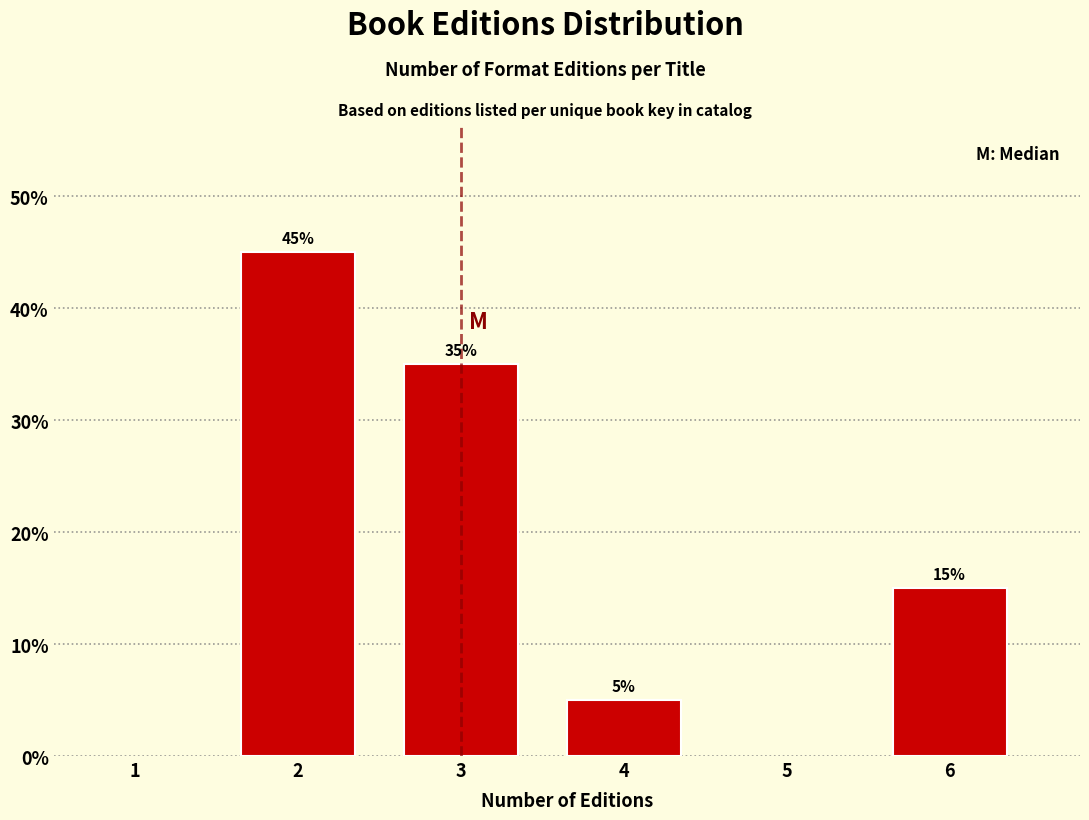

Reading left to right, what are all the values shown in this chart?

45	35	5	15